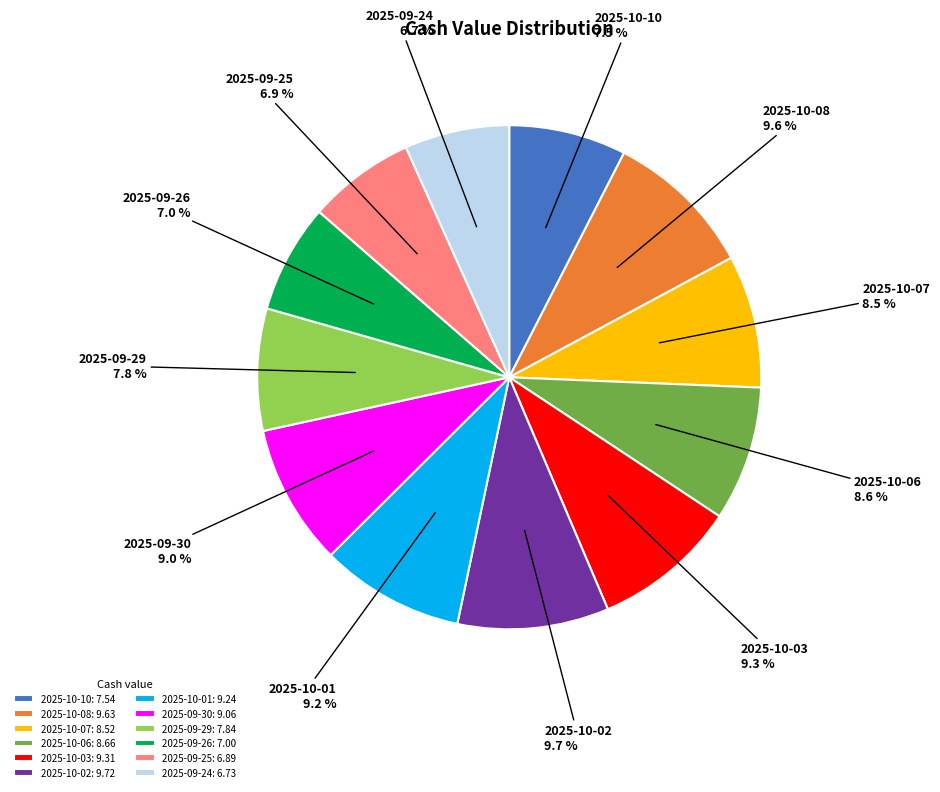

To the nearest percent, what is the difference between the 2025-09-25 and 2025-09-30 slice percentages?

2%